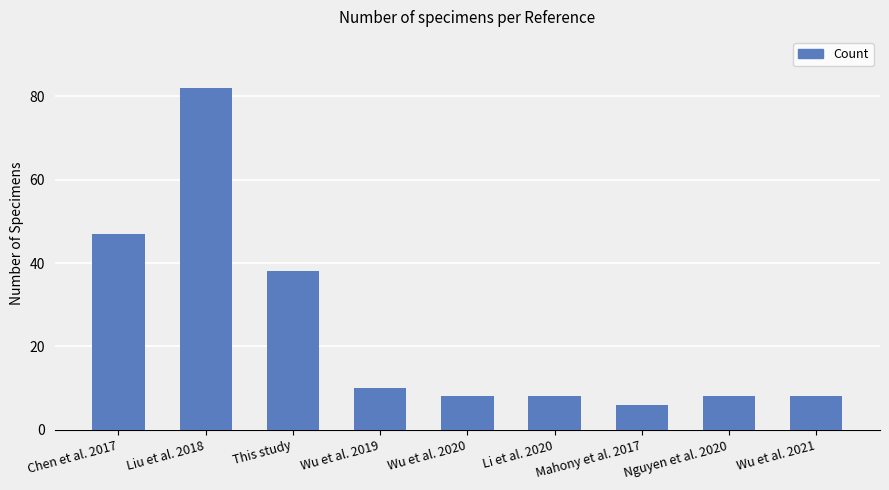

The value at Nguyen et al. 2020 is 12. True or false?

False